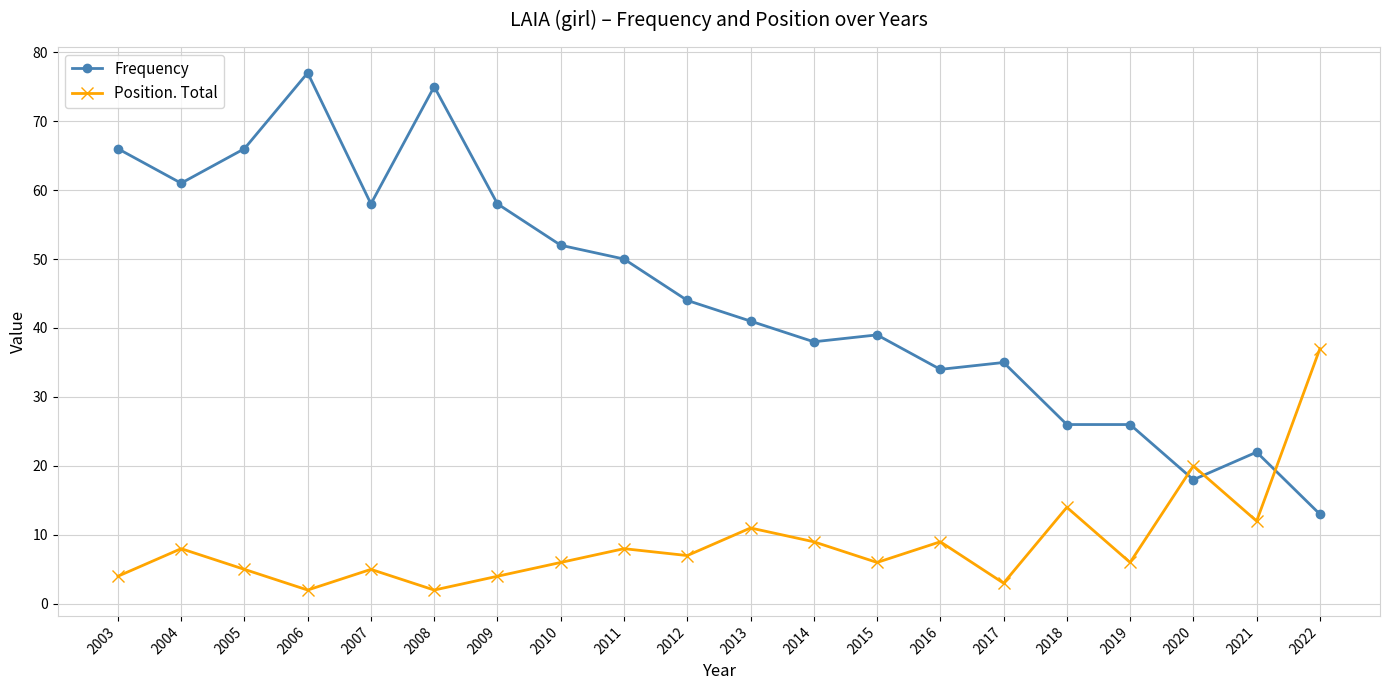

Rank the series by their maximum value, from lowest to highest.

Position. Total, Frequency